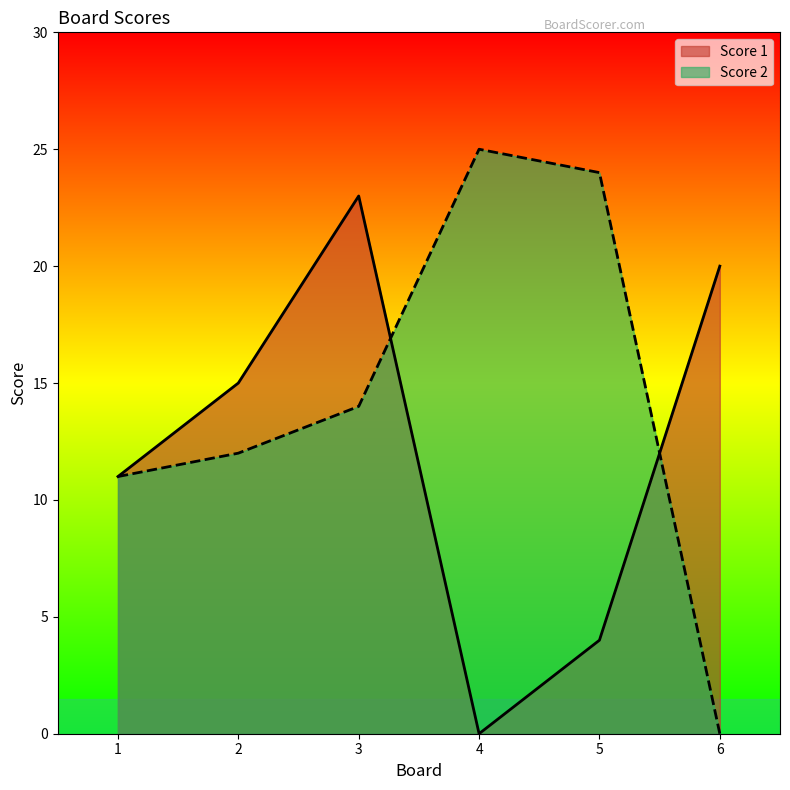

Rank the categories by Score 2 value from lowest to highest.

6, 1, 2, 3, 5, 4